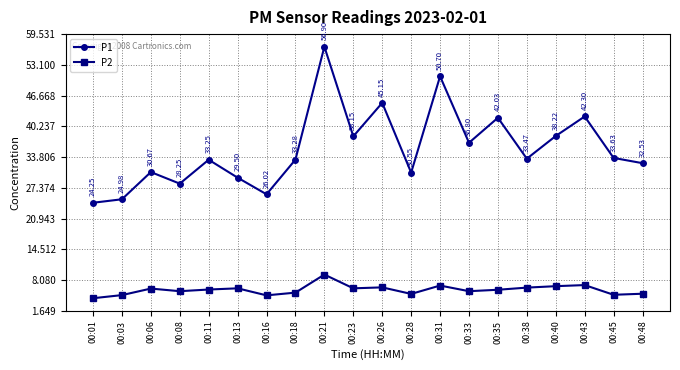

Rank the series by their maximum value, from highest to lowest.

P1, P2